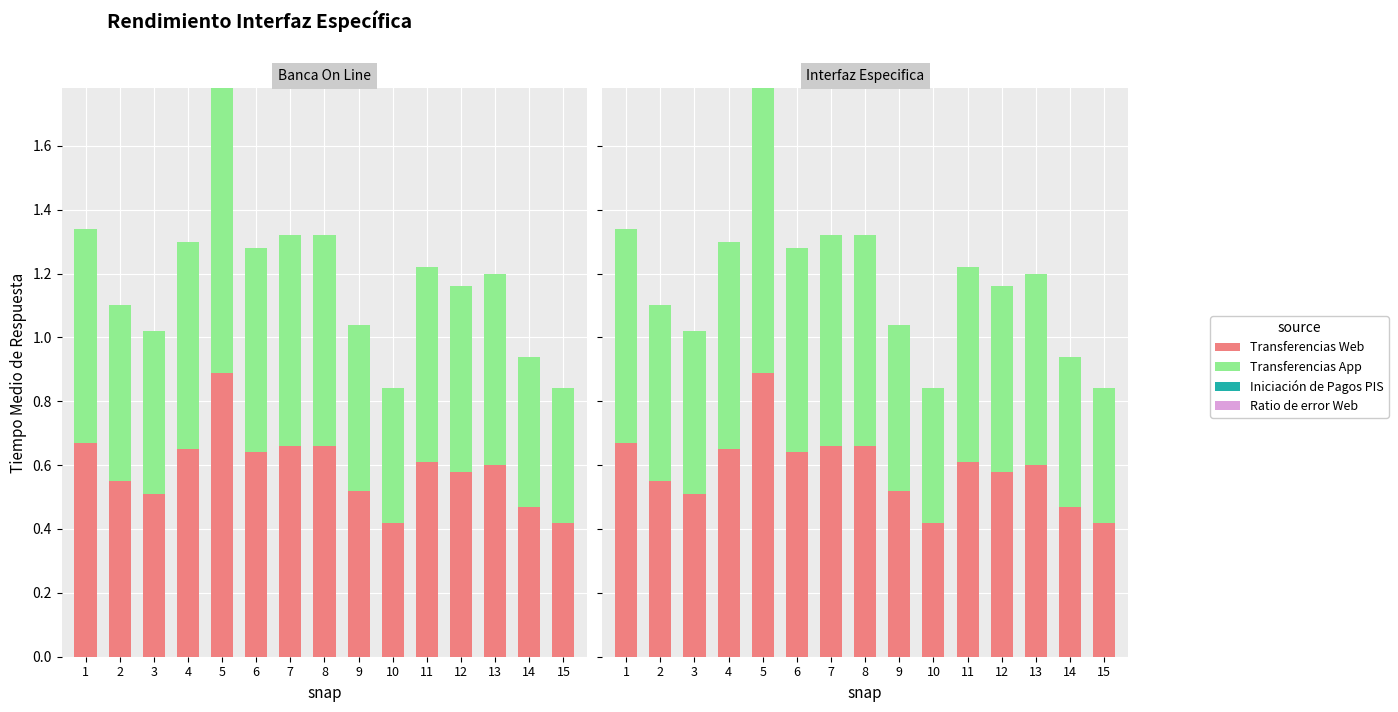

Which series has the largest total across all categories?

Transferencias Web